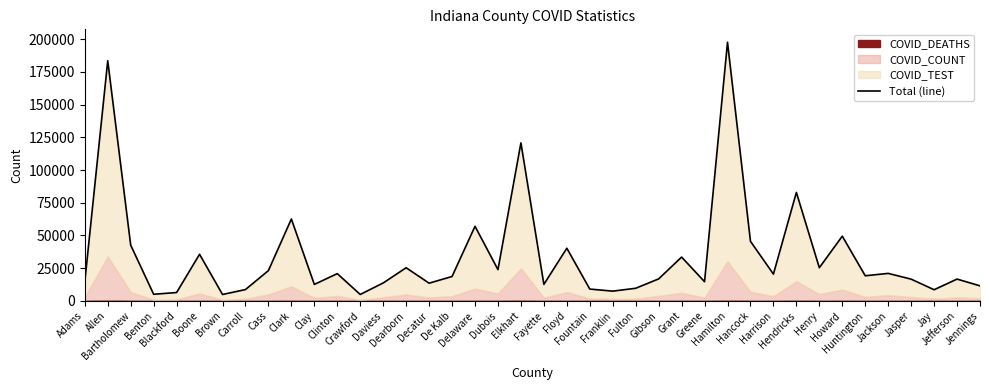

What is the value of the 5th point from the left?

6394